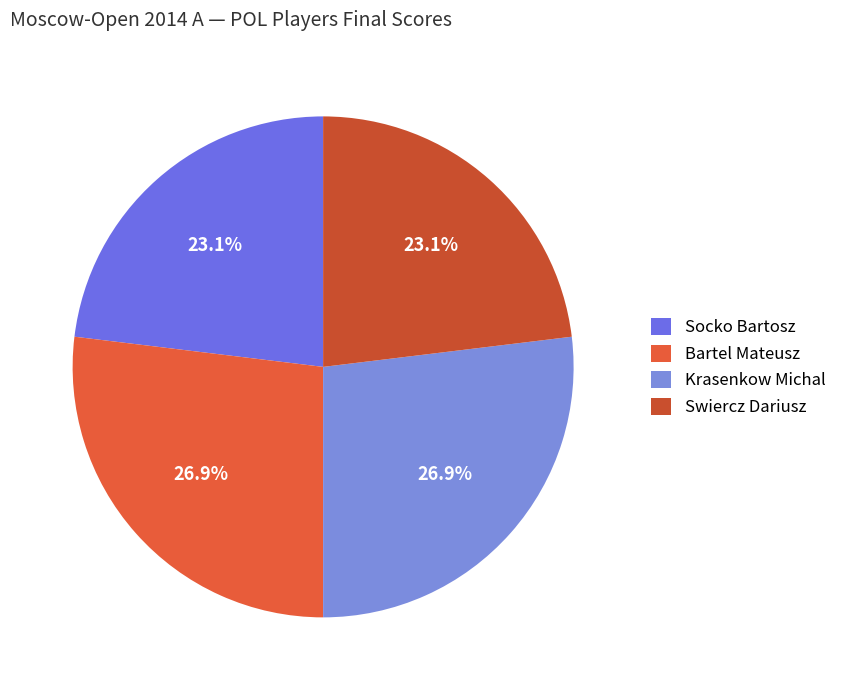

To the nearest percent, what is the average slice percentage?

25%